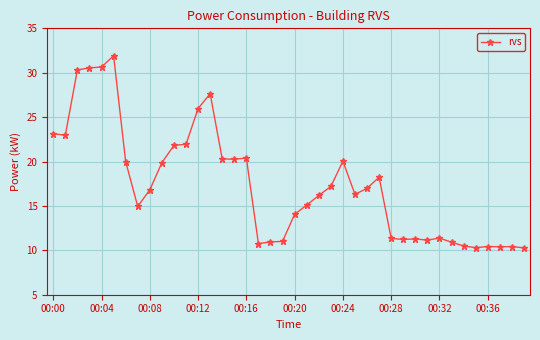

What is the greatest value displayed?

31.9